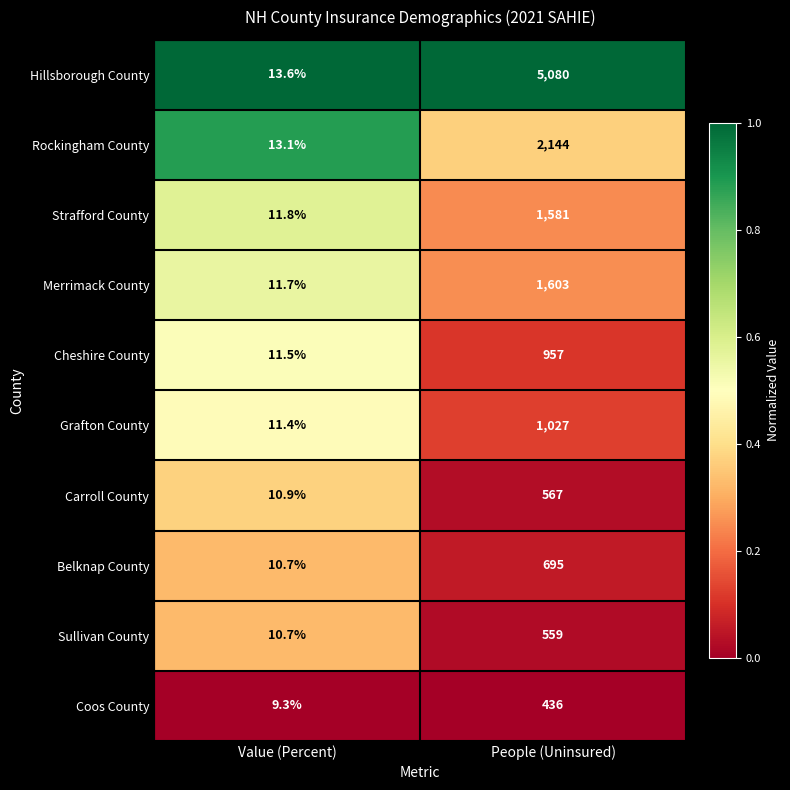

Reading right to left, list all the values displayed in this chart.

Hillsborough County: People (Uninsured)=5080.0	Value (Percent)=13.6
Rockingham County: People (Uninsured)=2144.0	Value (Percent)=13.1
Strafford County: People (Uninsured)=1581.0	Value (Percent)=11.8
Merrimack County: People (Uninsured)=1603.0	Value (Percent)=11.7
Cheshire County: People (Uninsured)=957.0	Value (Percent)=11.5
Grafton County: People (Uninsured)=1027.0	Value (Percent)=11.4
Carroll County: People (Uninsured)=567.0	Value (Percent)=10.9
Belknap County: People (Uninsured)=695.0	Value (Percent)=10.7
Sullivan County: People (Uninsured)=559.0	Value (Percent)=10.7
Coos County: People (Uninsured)=436.0	Value (Percent)=9.3